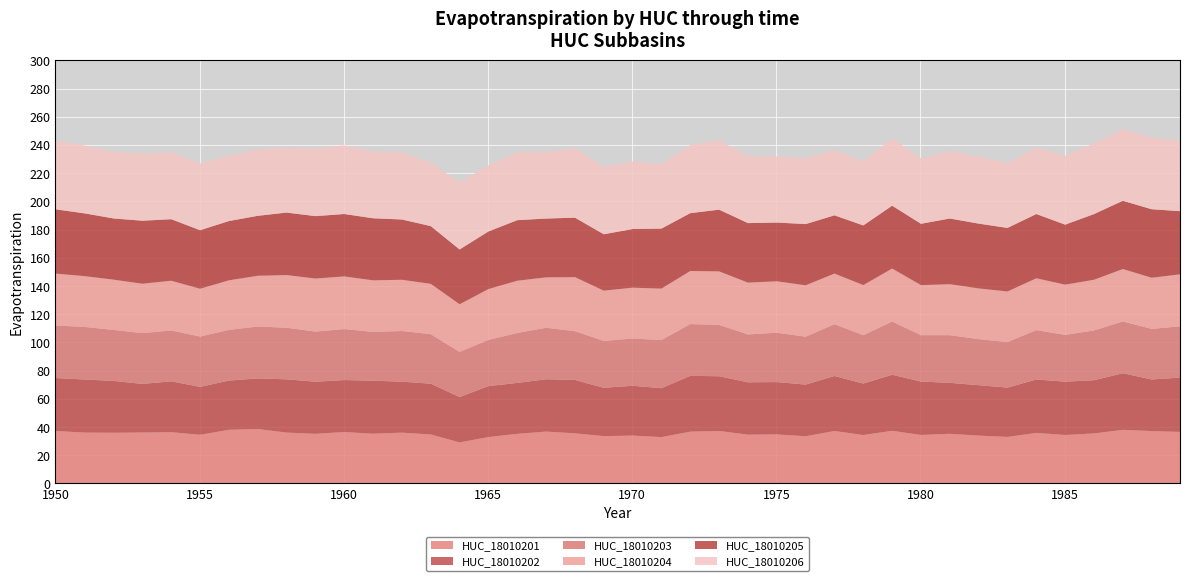

Between 1955 and 1973, which series saw the biggest shift?

HUC_18010202